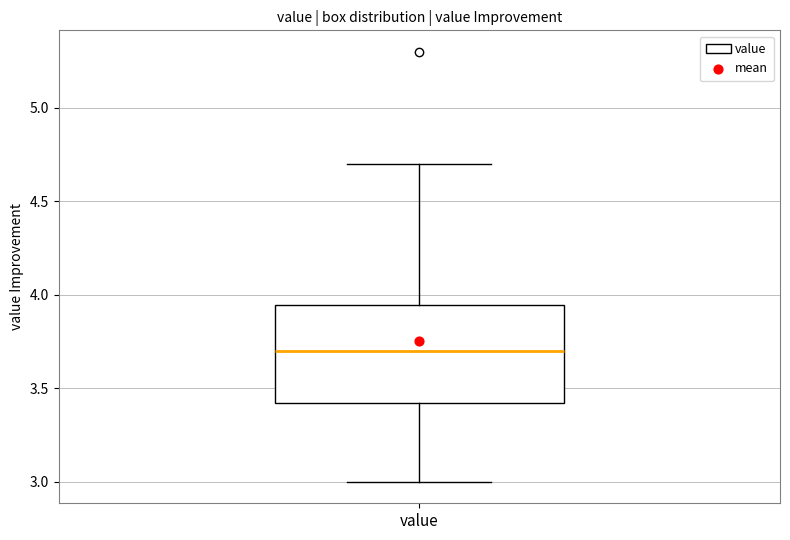

Transcribe this box plot: give where the median line is, the range the box spans, and where the two whiskers end, as read against the y-axis. The values are not printed on the chart, so give them approximately, as read against the axis.

median 3.70, box 3.40 to 3.95, whiskers 3.00 to 4.70